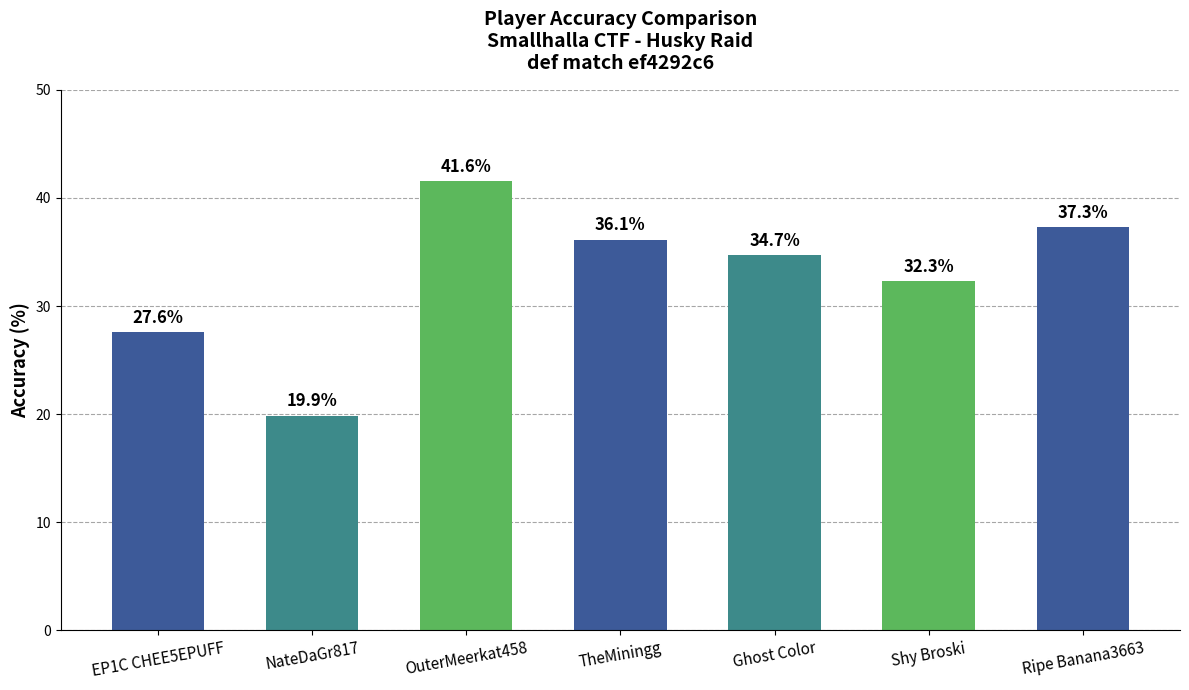

How many bars are there in total?

7